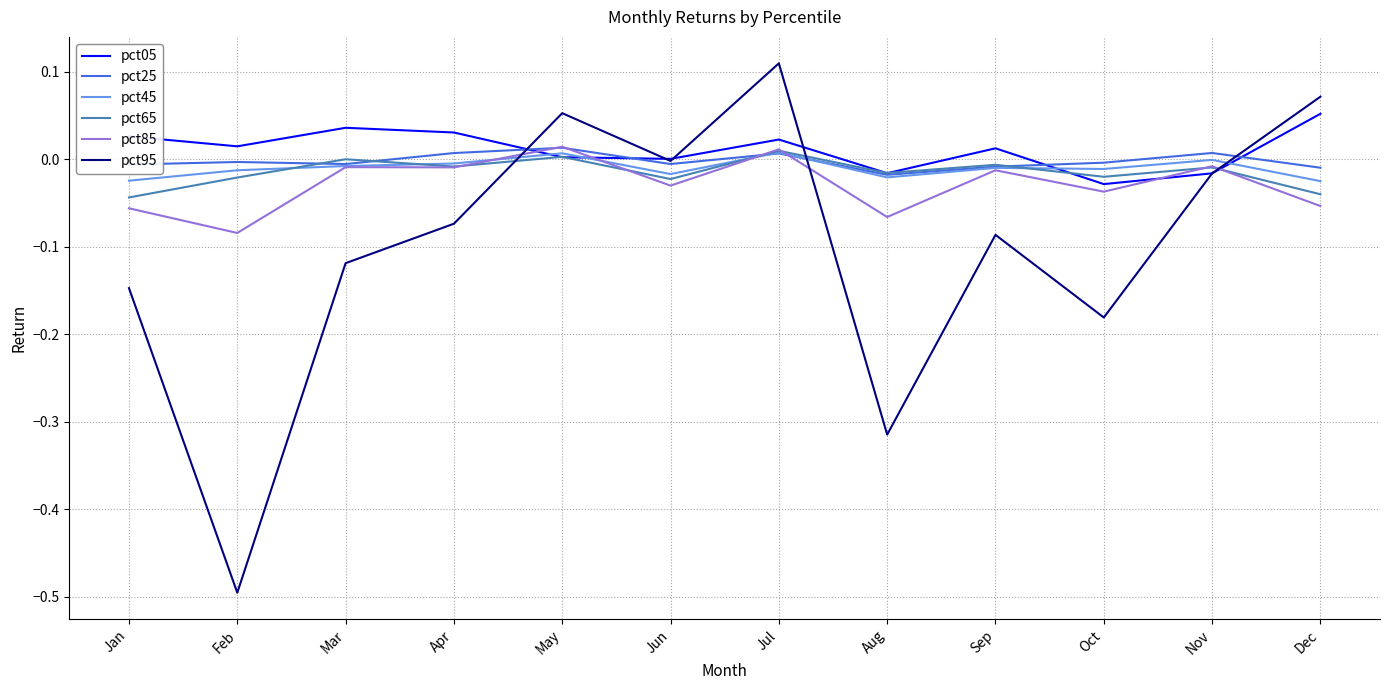

Which category has the lowest value across all series?

Feb